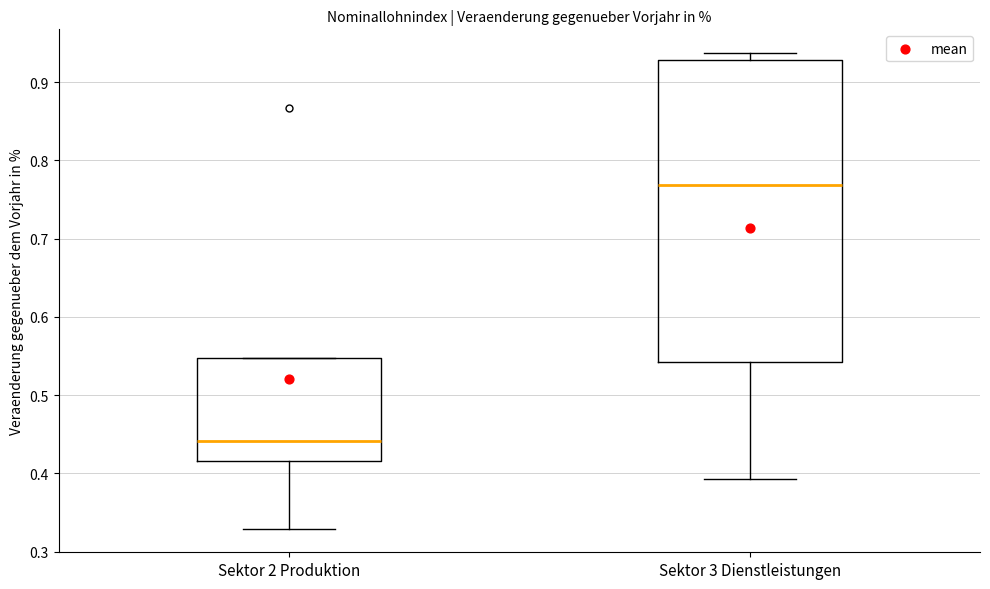

Reading left to right, transcribe this box plot: for each box, give where its median line is, the range the box spans, and where its two whiskers end, as read against the y-axis. The values are not printed on the chart, so give them approximately, as read against the axis.

Sektor 2 Produktion: median 0.44, box 0.42 to 0.55, whiskers 0.33 to 0.55
Sektor 3 Dienstleistungen: median 0.77, box 0.54 to 0.93, whiskers 0.39 to 0.94